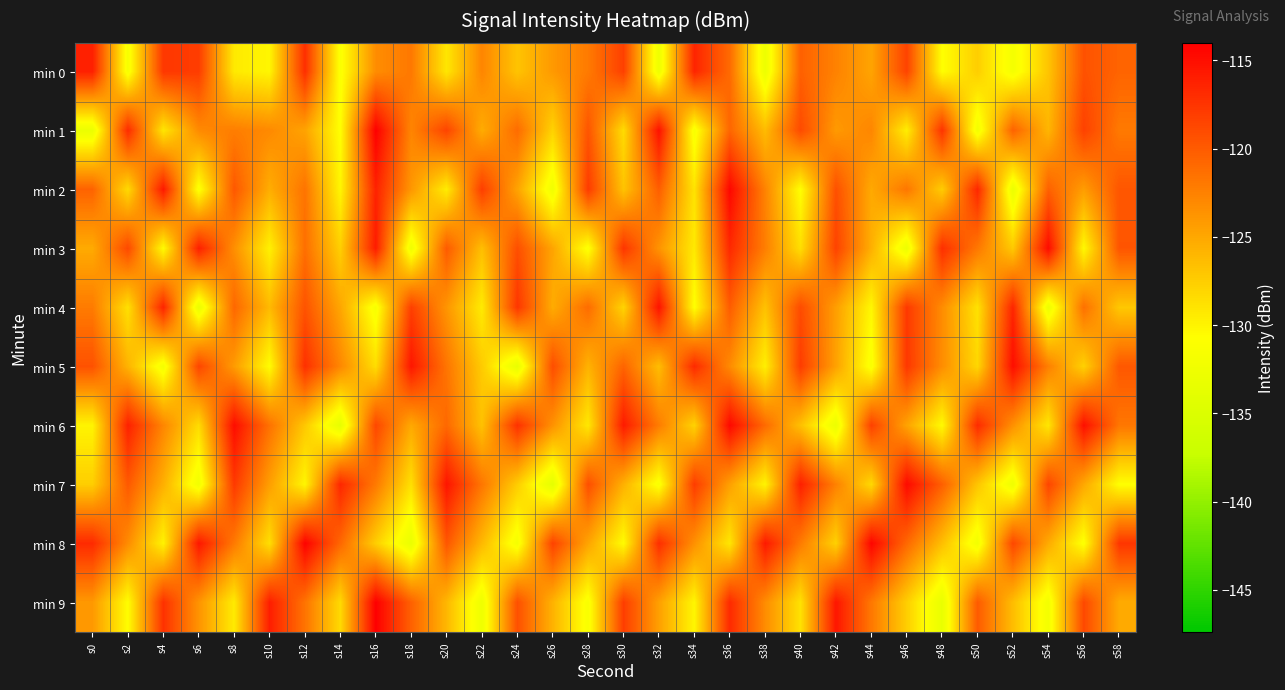

Which category has the lowest value across all series?

s26